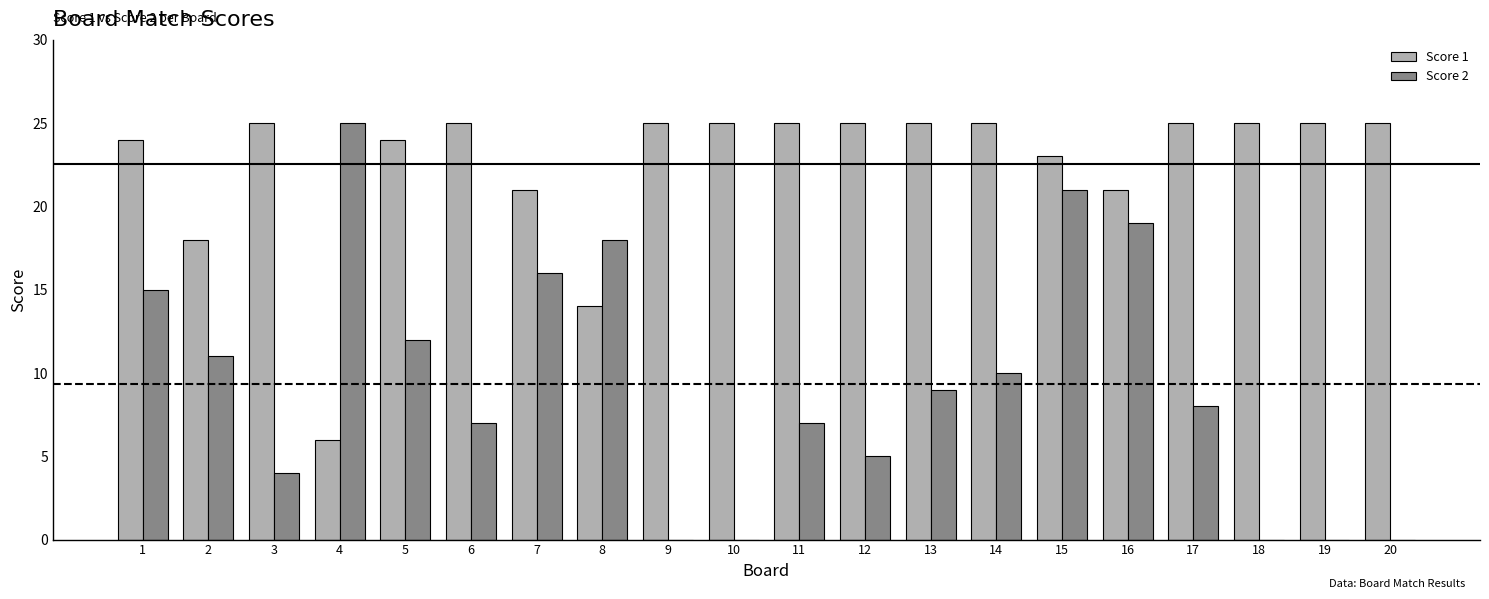

What is the sum of all Score 2 values?

187